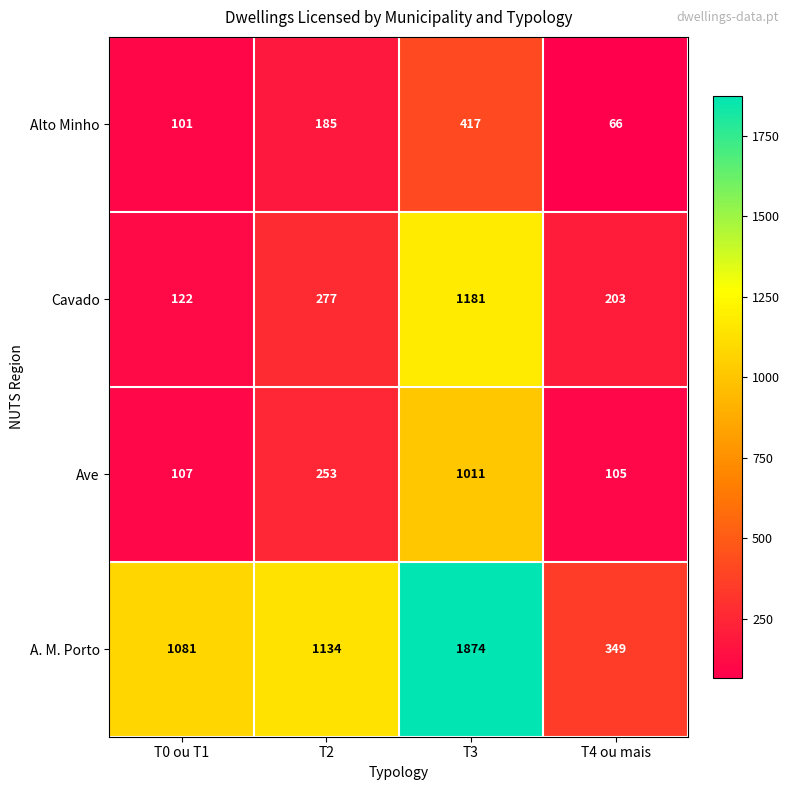

Which series has the largest total across all categories?

A. M. Porto